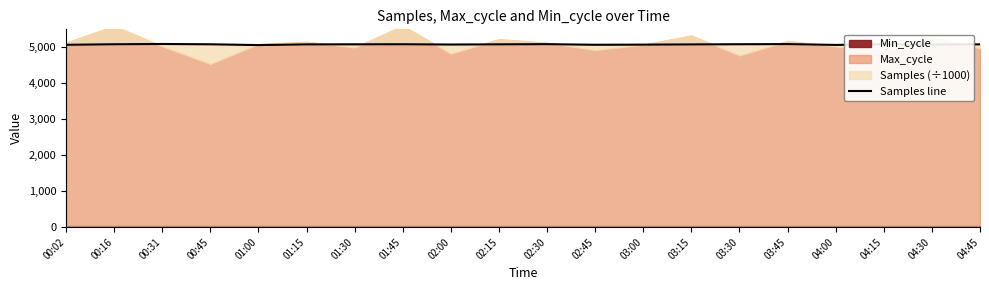

List the labels in order of value, largest first.

00:31, 03:45, 02:30, 03:30, 01:45, 00:16, 00:45, 04:15, 01:30, 02:15, 04:45, 01:15, 03:15, 04:30, 02:00, 03:00, 02:45, 00:02, 04:00, 01:00